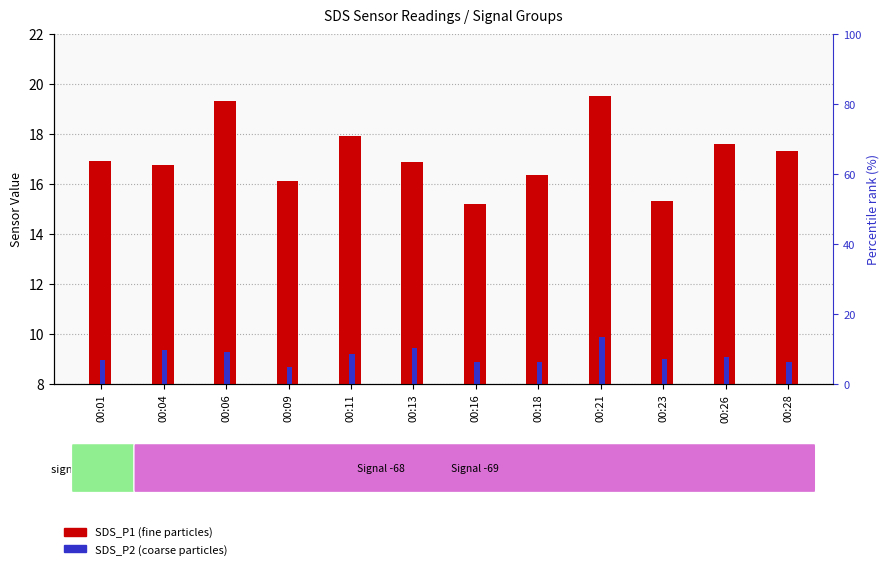

Are the bars horizontal?

No